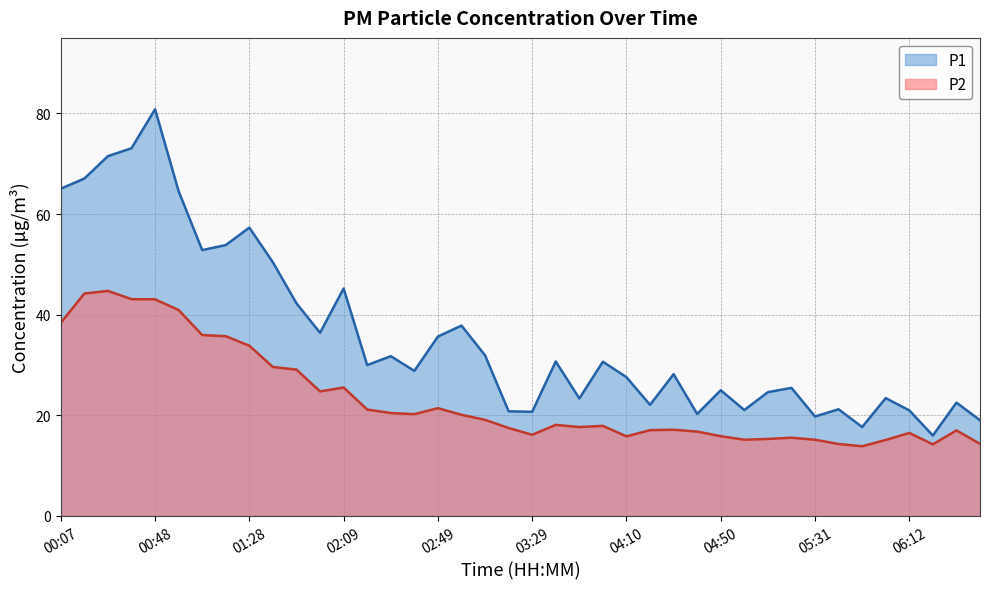

True or false: P2 has more than 1 points higher than both neighbors.

True